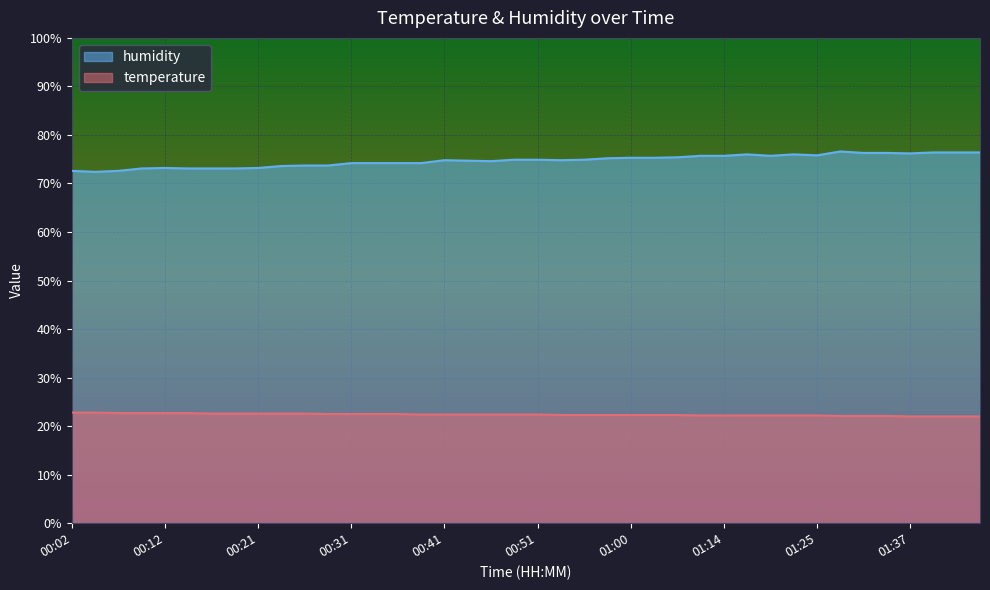

Reading left to right, what are all the values shown in this chart?

temperature: 00:02=22.8	00:04=22.8	00:07=22.7	00:09=22.7	00:12=22.7	00:14=22.7	00:16=22.6	00:19=22.6	00:21=22.6	00:24=22.6	00:26=22.6	00:29=22.5	00:31=22.5	00:34=22.5	00:36=22.5	00:38=22.4	00:41=22.4	00:43=22.4	00:46=22.4	00:48=22.4	00:51=22.4	00:53=22.3	00:56=22.3	00:58=22.3	01:00=22.3	01:03=22.3	01:05=22.3	01:11=22.2	01:14=22.2	01:16=22.2	01:19=22.2	01:21=22.2	01:25=22.2	01:30=22.1	01:32=22.1	01:35=22.1	01:37=22.0	01:40=22.0	01:42=22.0	01:45=22.0
humidity: 00:02=72.6	00:04=72.4	00:07=72.6	00:09=73.1	00:12=73.2	00:14=73.1	00:16=73.1	00:19=73.1	00:21=73.2	00:24=73.6	00:26=73.7	00:29=73.7	00:31=74.2	00:34=74.2	00:36=74.2	00:38=74.2	00:41=74.8	00:43=74.7	00:46=74.6	00:48=74.9	00:51=74.9	00:53=74.8	00:56=74.9	00:58=75.2	01:00=75.3	01:03=75.3	01:05=75.4	01:11=75.7	01:14=75.7	01:16=76.0	01:19=75.7	01:21=76.0	01:25=75.8	01:30=76.6	01:32=76.3	01:35=76.3	01:37=76.2	01:40=76.4	01:42=76.4	01:45=76.4